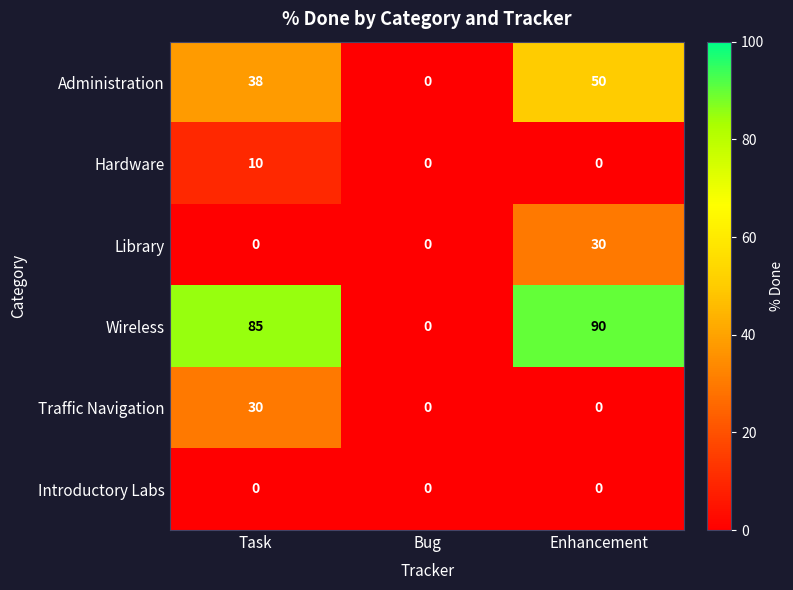

At which label does Traffic Navigation reach its peak?

Task